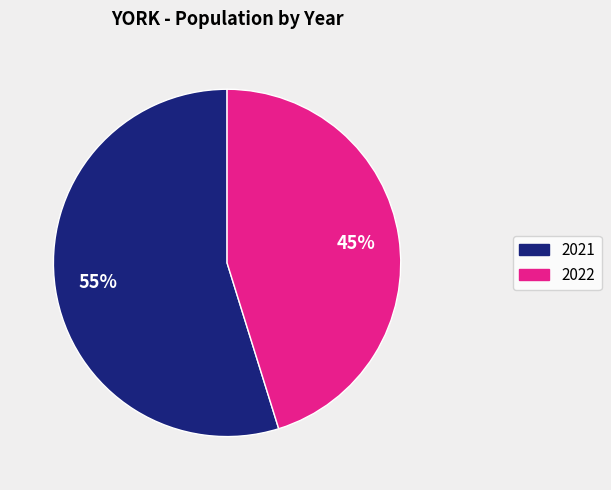

Is there a majority slice in this chart?

Yes